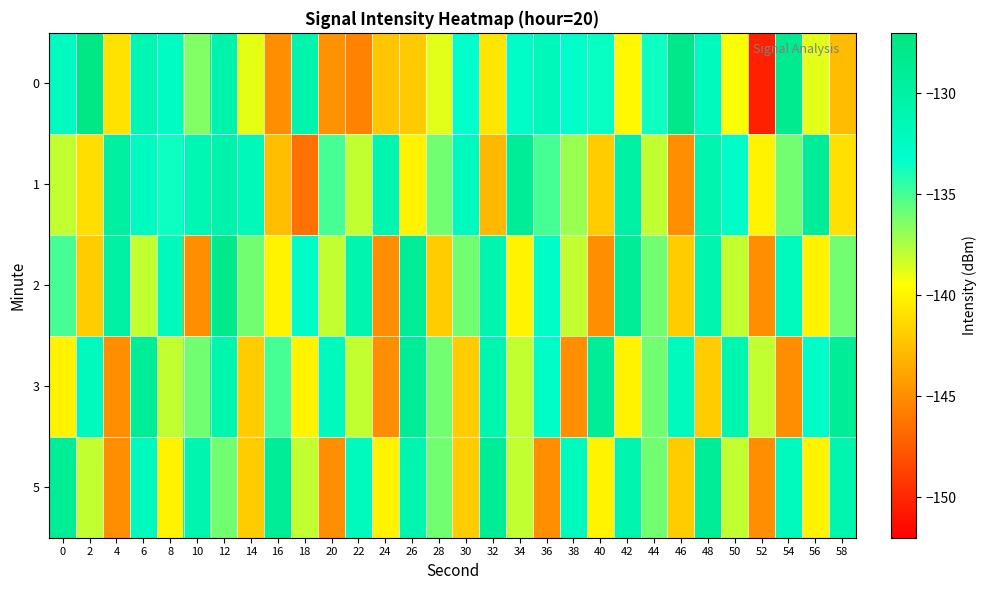

What is the total value across all series at 12?

-656.2